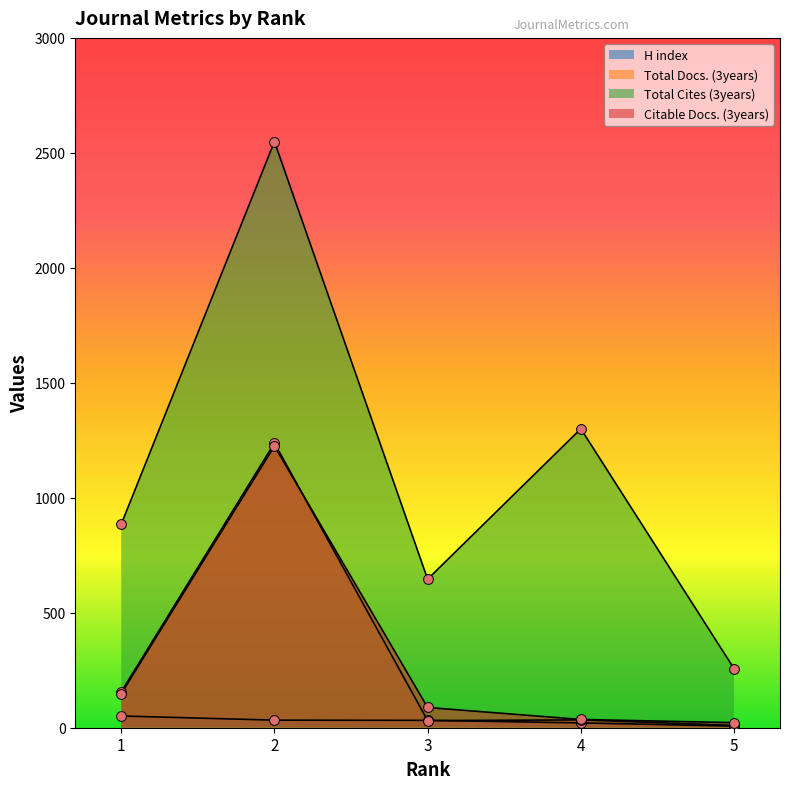

What are all the series names shown in the legend?

H index, Total Docs. (3years), Total Cites (3years), Citable Docs. (3years)